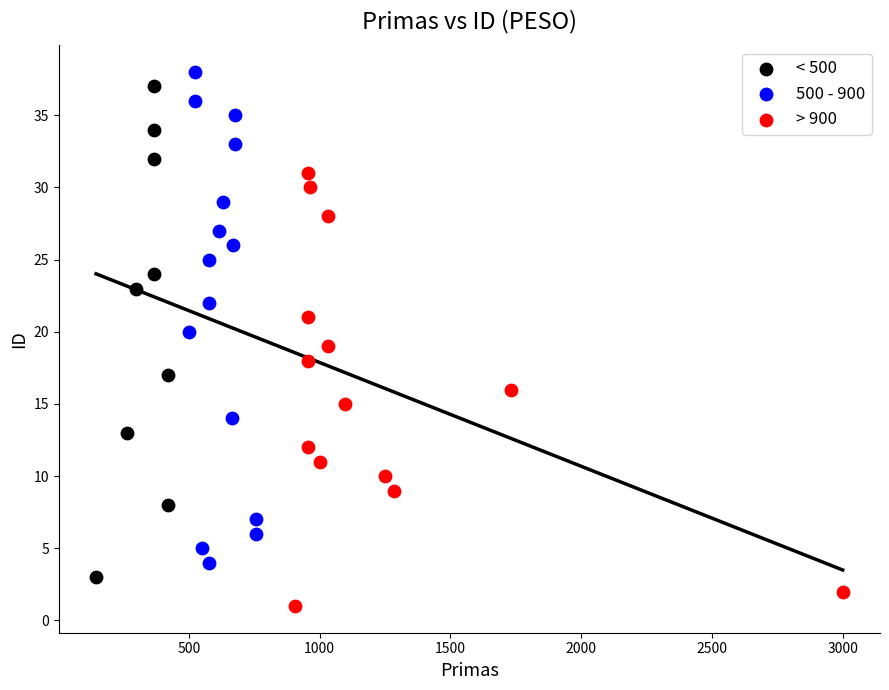

Which series reaches the minimum Y coordinate?

> 900